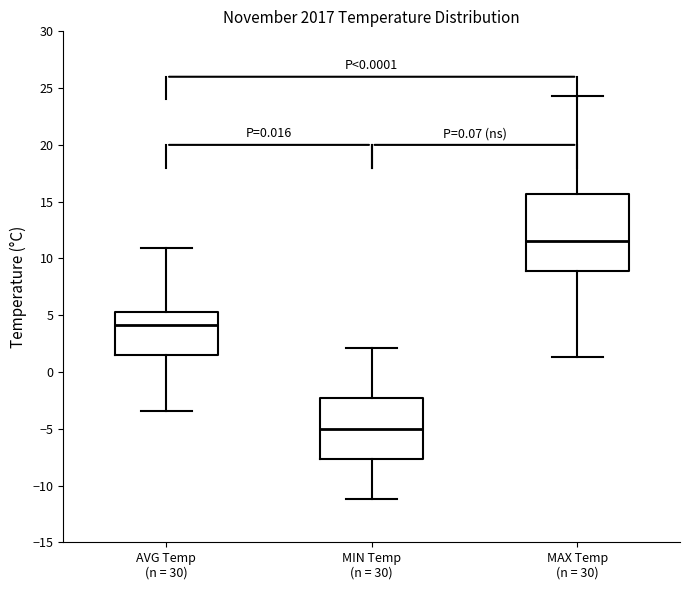

Reading left to right, transcribe this box plot: for each box, give where its median line is, the range the box spans, and where its two whiskers end, as read against the y-axis. The values are not printed on the chart, so give them approximately, as read against the axis.

AVG Temp (n = 30): median 4.0, box 1.5 to 5.5, whiskers -3.5 to 11.0
MIN Temp (n = 30): median -5.0, box -7.5 to -2.5, whiskers -11.0 to 2.0
MAX Temp (n = 30): median 11.5, box 9.0 to 15.5, whiskers 1.5 to 24.5